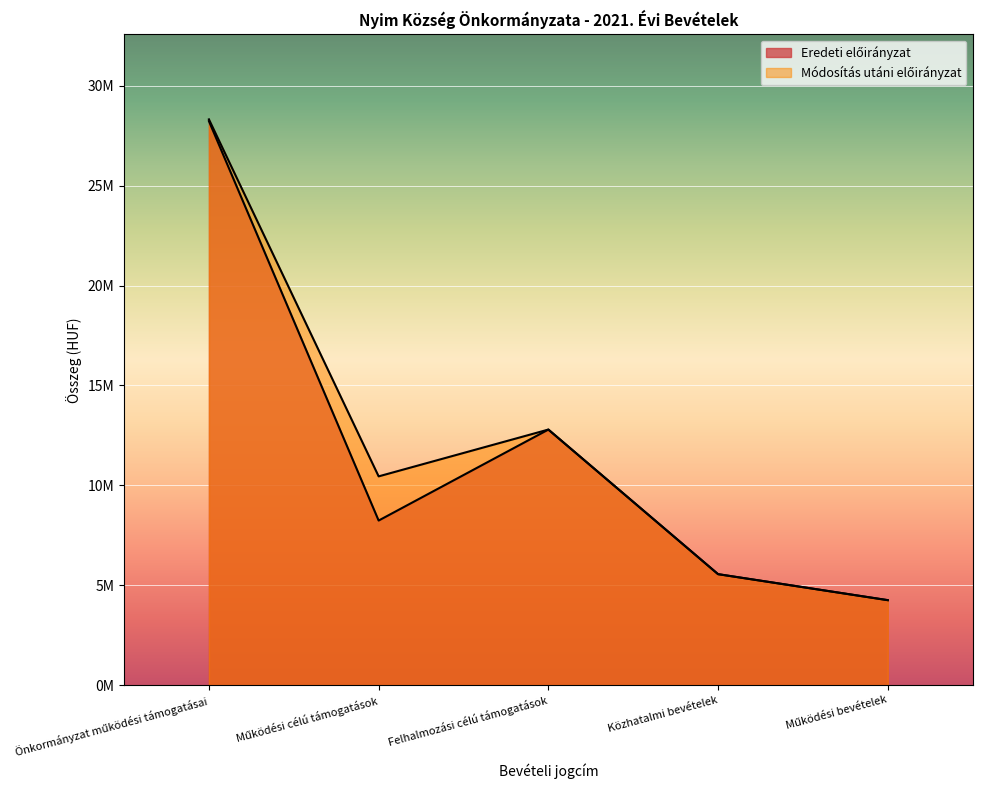

At how many categories does at least one series exceed 17058415?

1